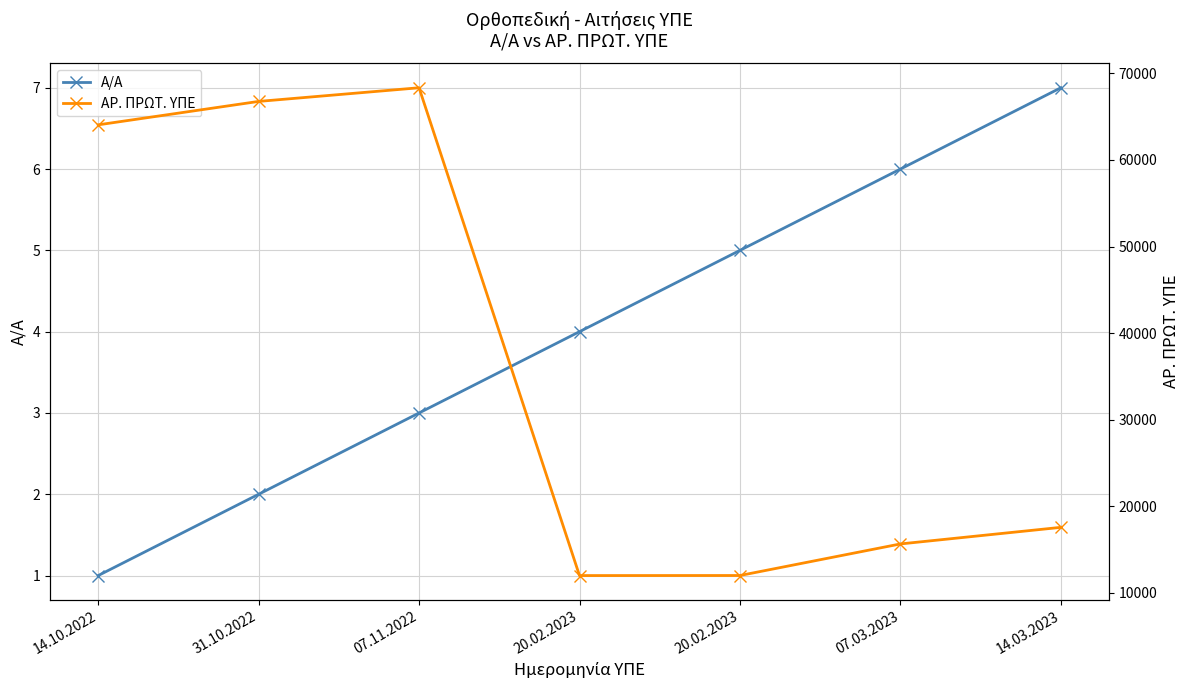

Is the value of ΑΡ. ΠΡΩΤ. ΥΠΕ at 20.02.2023 greater than the value of Α/Α at 07.03.2023?

Yes